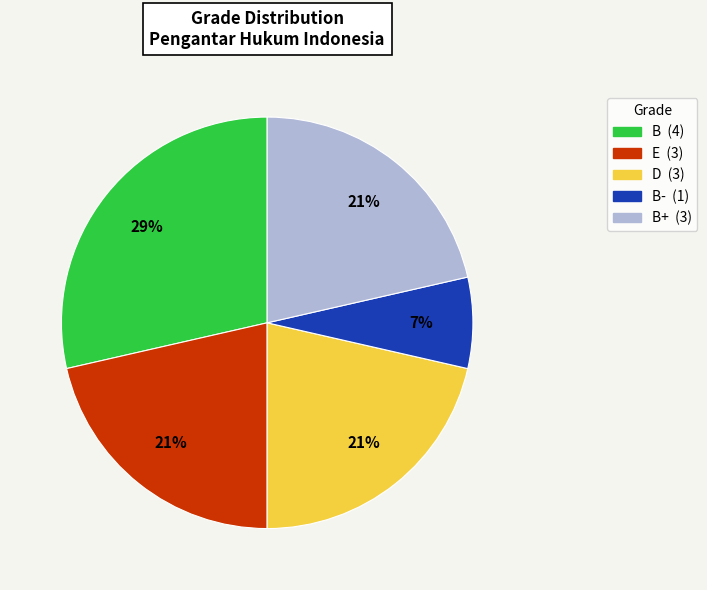

How many slices are in this pie chart?

5